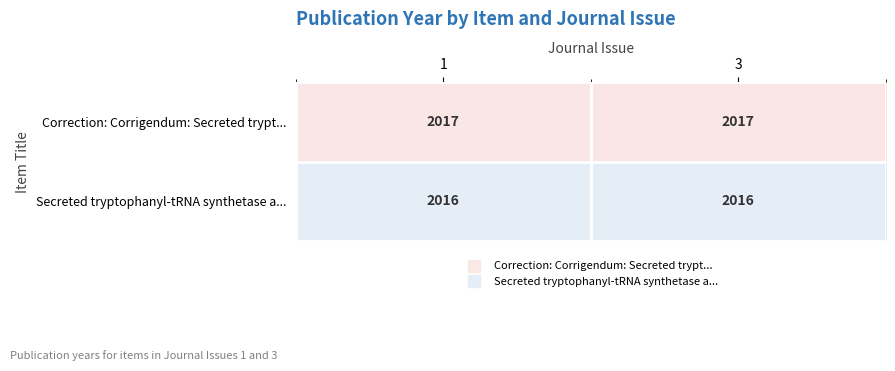

At how many categories does at least one series exceed 2016?

2